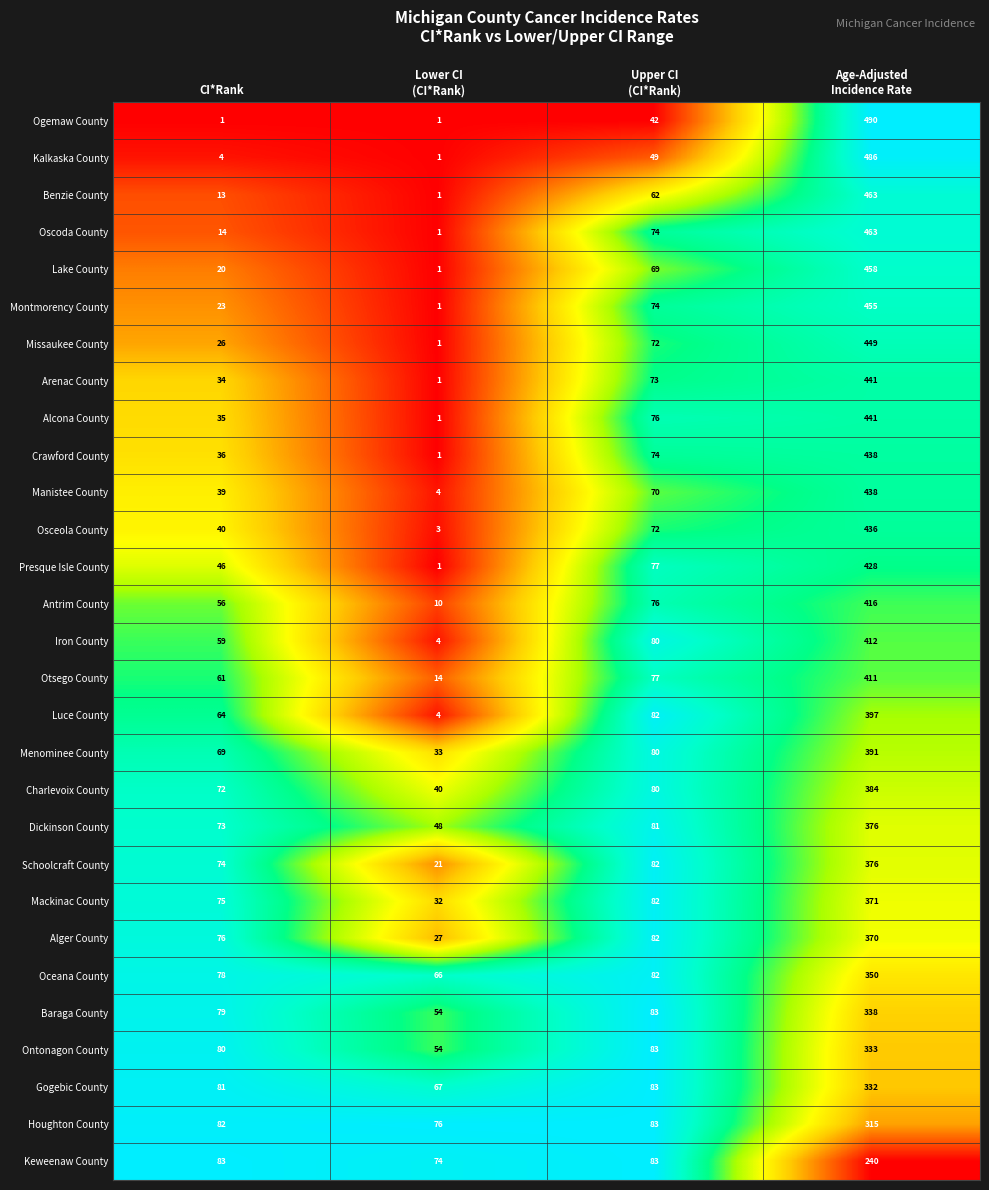

Which series has the largest total across all categories?

Dickinson County